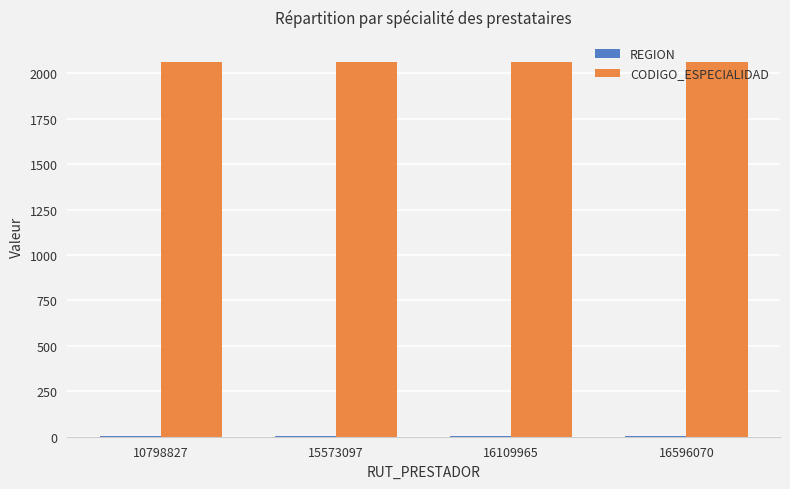

What is the sum of all CODIGO_ESPECIALIDAD values?

8240